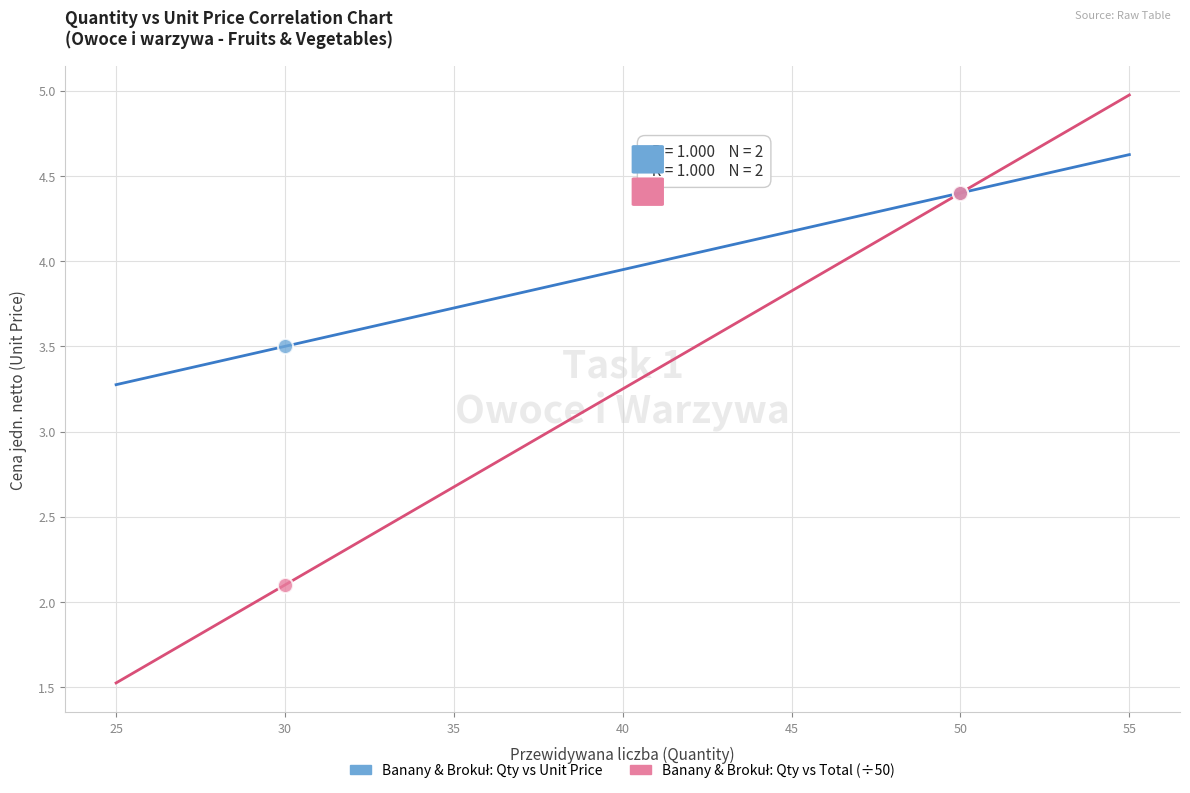

Across all series, what Y value is closest to 3?

3.5